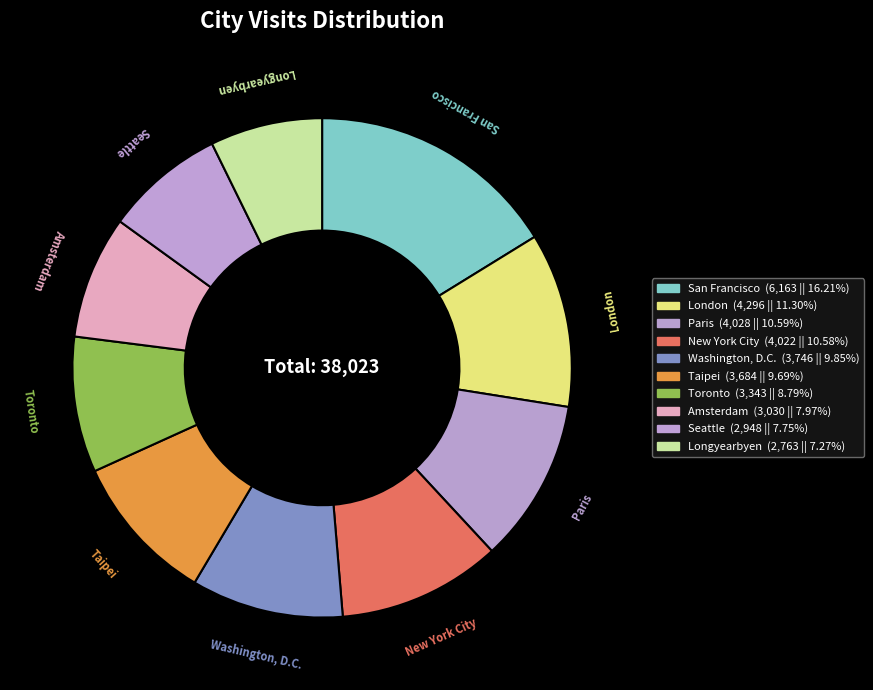

What percentage is NOT represented by Amsterdam?

92.0%